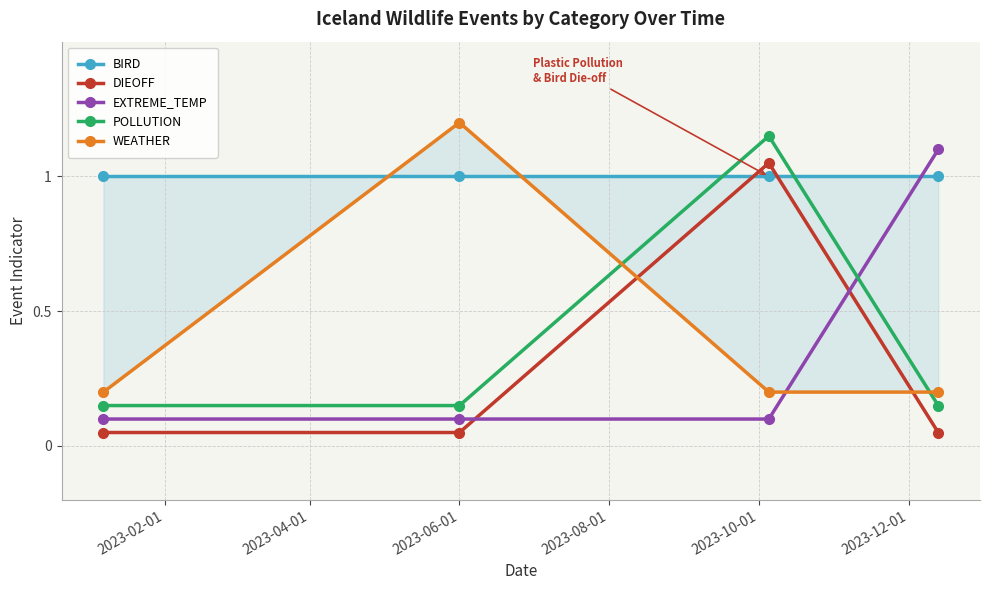

Which series ends up on top after the final intersection of EXTREME_TEMP and DIEOFF?

EXTREME_TEMP